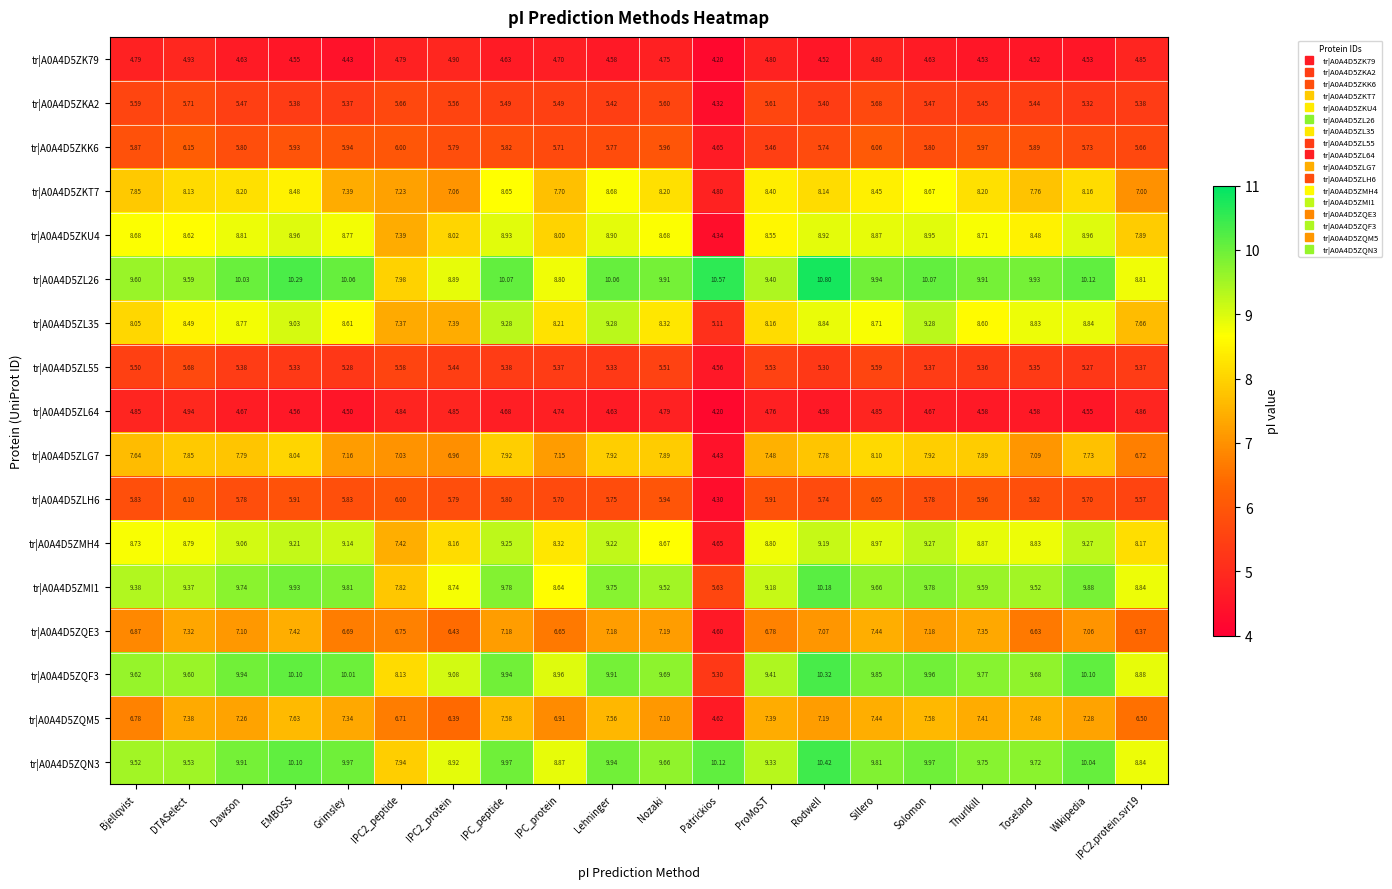

Rank the series by their maximum value, from highest to lowest.

tr|A0A4D5ZL26, tr|A0A4D5ZQN3, tr|A0A4D5ZQF3, tr|A0A4D5ZMI1, tr|A0A4D5ZL35, tr|A0A4D5ZMH4, tr|A0A4D5ZKU4, tr|A0A4D5ZKT7, tr|A0A4D5ZLG7, tr|A0A4D5ZQM5, tr|A0A4D5ZQE3, tr|A0A4D5ZKK6, tr|A0A4D5ZLH6, tr|A0A4D5ZKA2, tr|A0A4D5ZL55, tr|A0A4D5ZL64, tr|A0A4D5ZK79